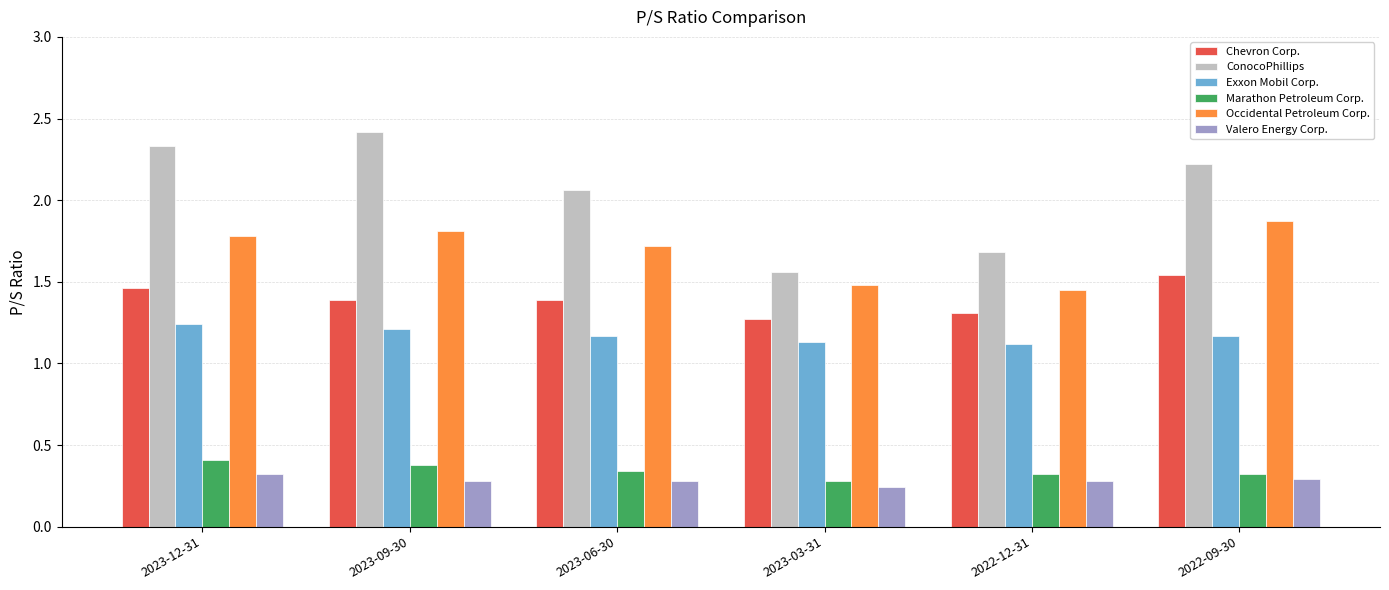

Does the chart contain any negative values?

No